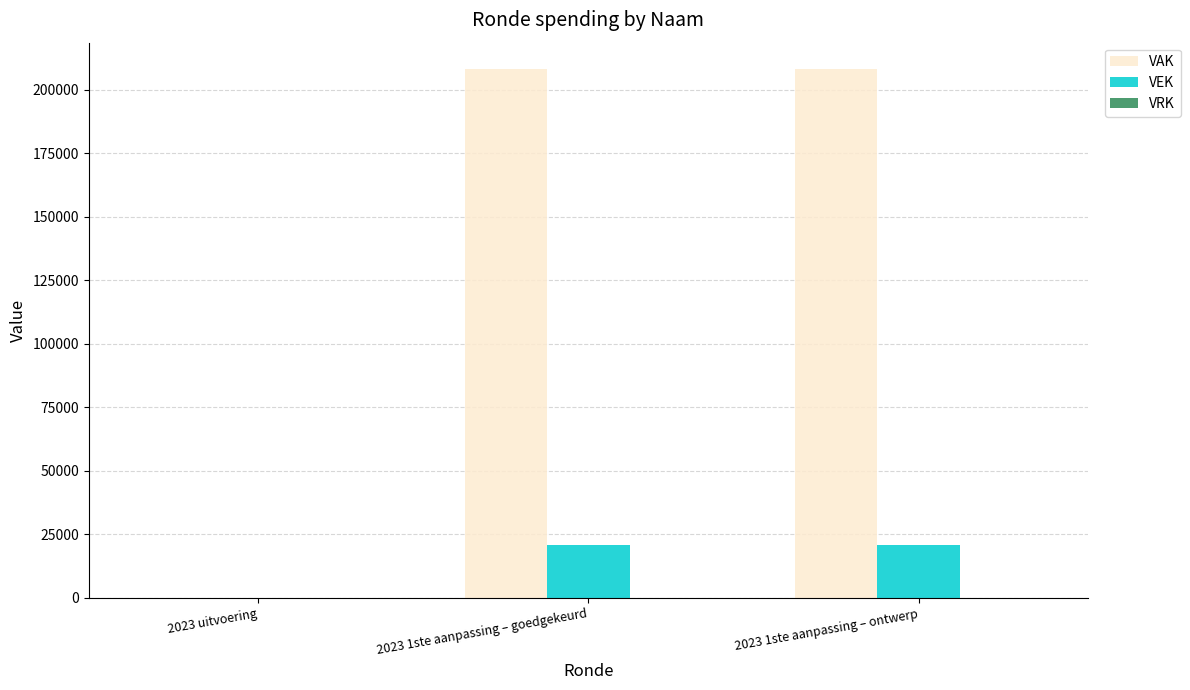

Which series has the largest total across all categories?

VAK